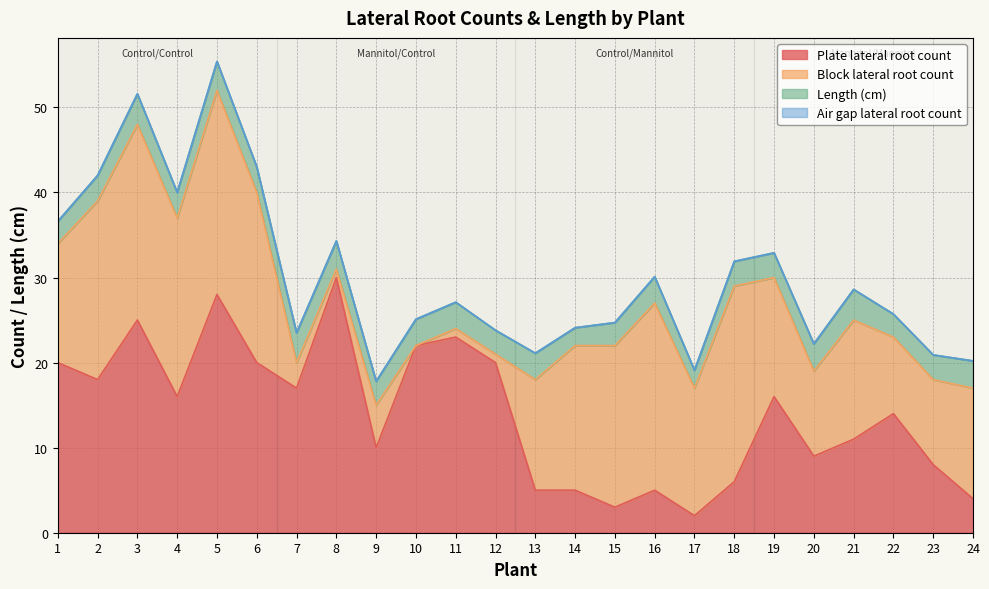

True or false: Length (cm) and Air gap lateral root count cross at least once.

False